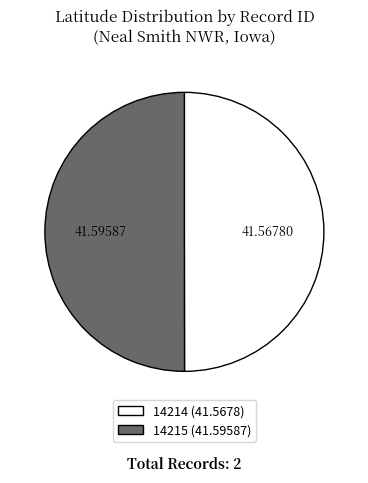

Is the sum of 14214 (41.5678) and 14215 (41.59587) greater than half?

Yes